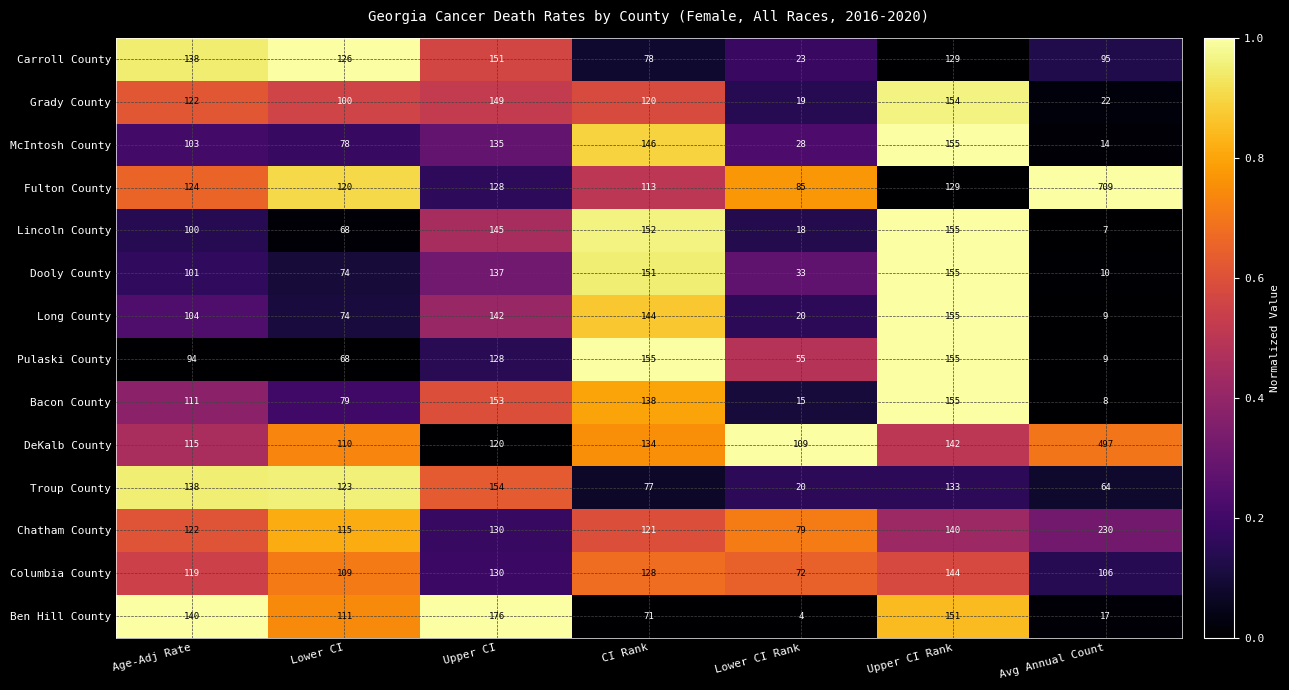

List the labels in order of McIntosh County value, smallest first.

Avg Annual Count, Lower CI Rank, Lower CI, Age-Adj Rate, Upper CI, CI Rank, Upper CI Rank